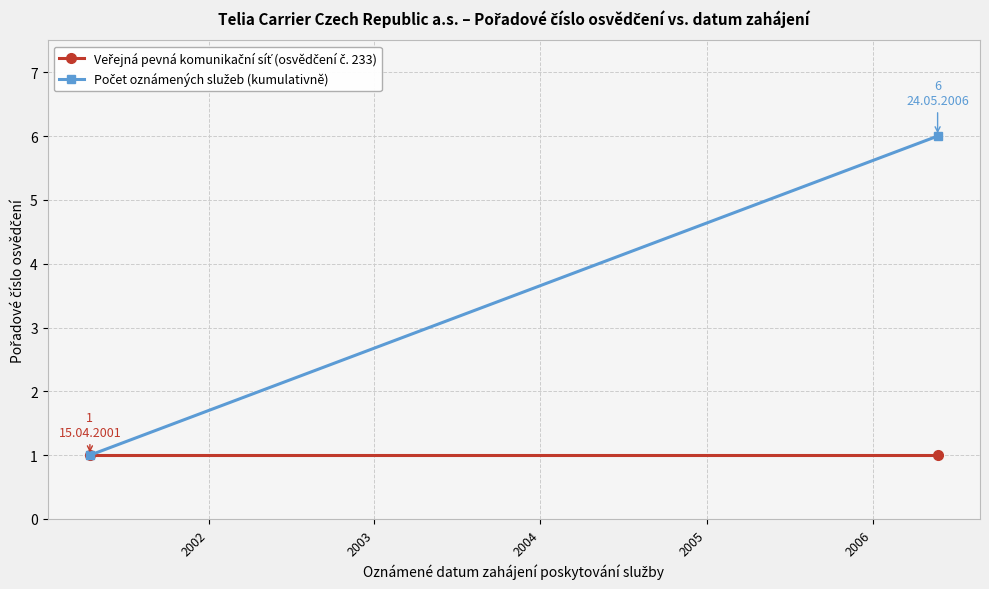

How many series are shown in this chart?

2